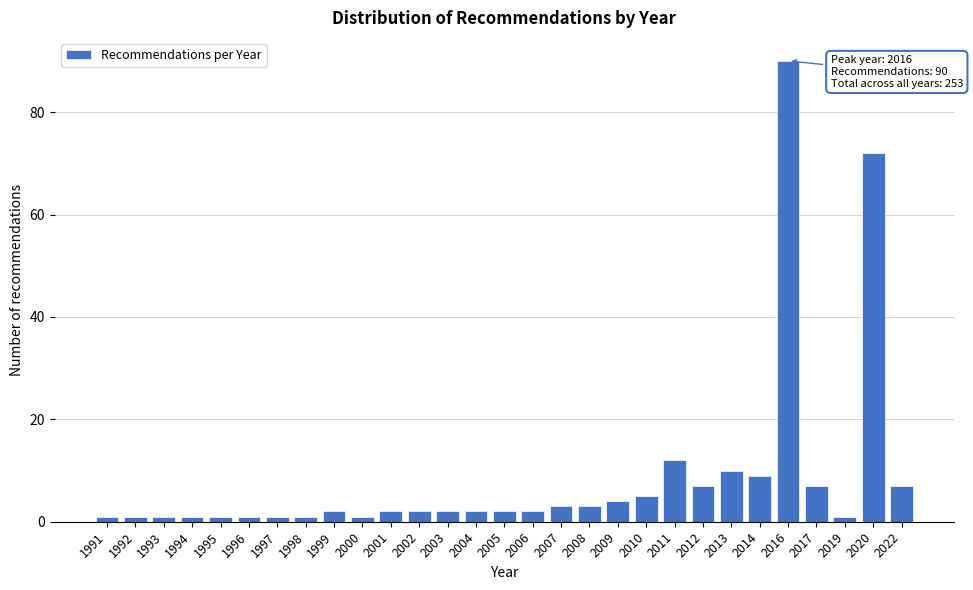

Reading left to right, list all the values displayed in this chart.

1991=1	1992=1	1993=1	1994=1	1995=1	1996=1	1997=1	1998=1	1999=2	2000=1	2001=2	2002=2	2003=2	2004=2	2005=2	2006=2	2007=3	2008=3	2009=4	2010=5	2011=12	2012=7	2013=10	2014=9	2016=90	2017=7	2019=1	2020=72	2022=7